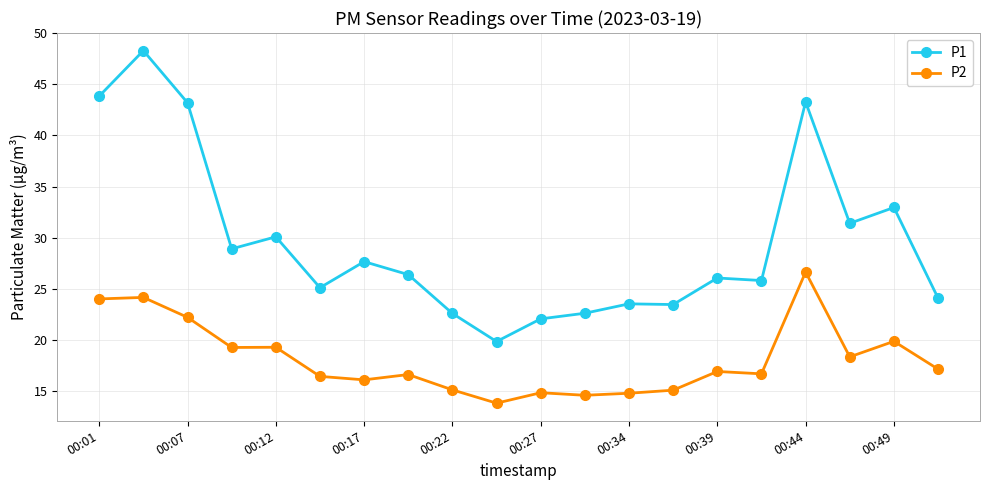

Is this an area chart (filled region under the line)?

No